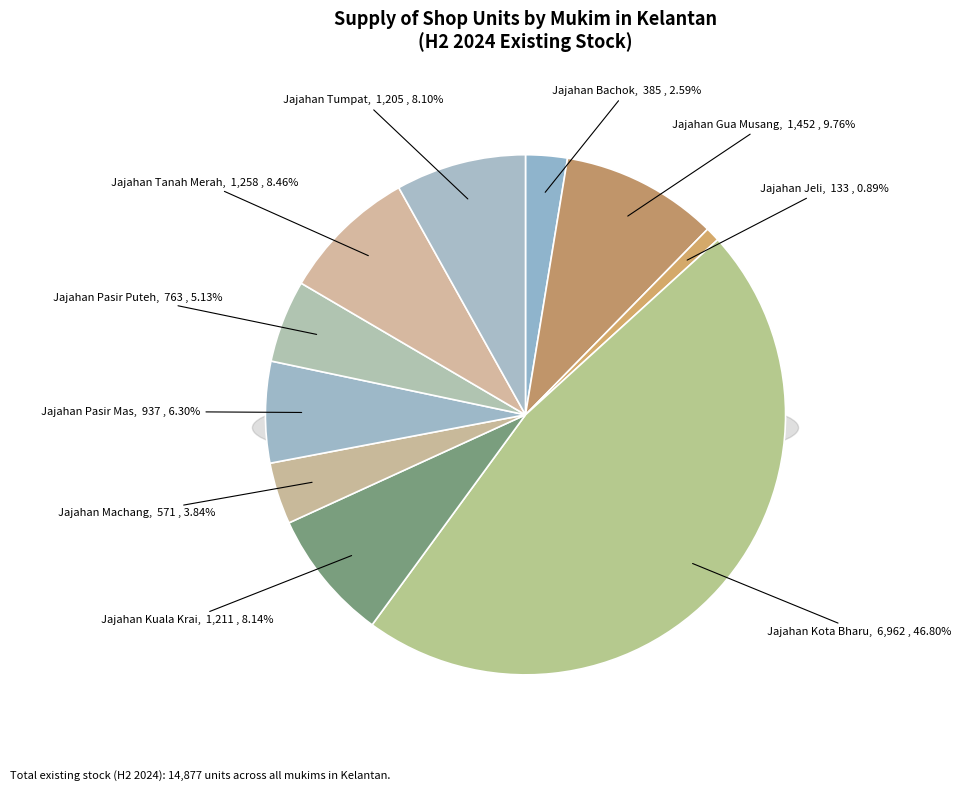

What portion of the pie excludes Jajahan Bachok?

97.4%